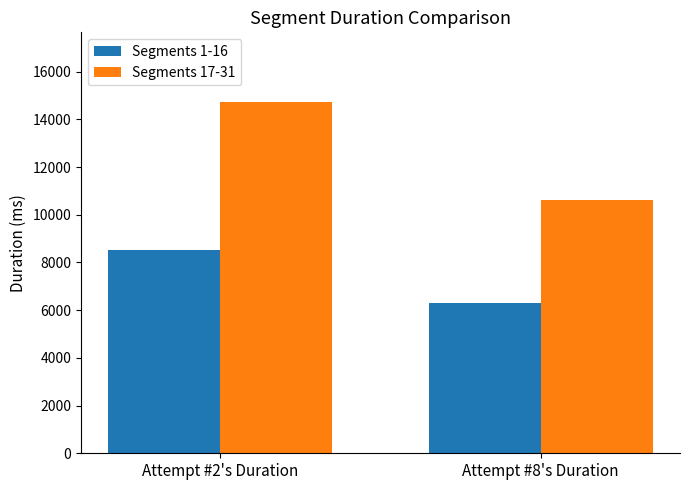

List the series in order of their peak value, highest first.

Segments 17-31, Segments 1-16